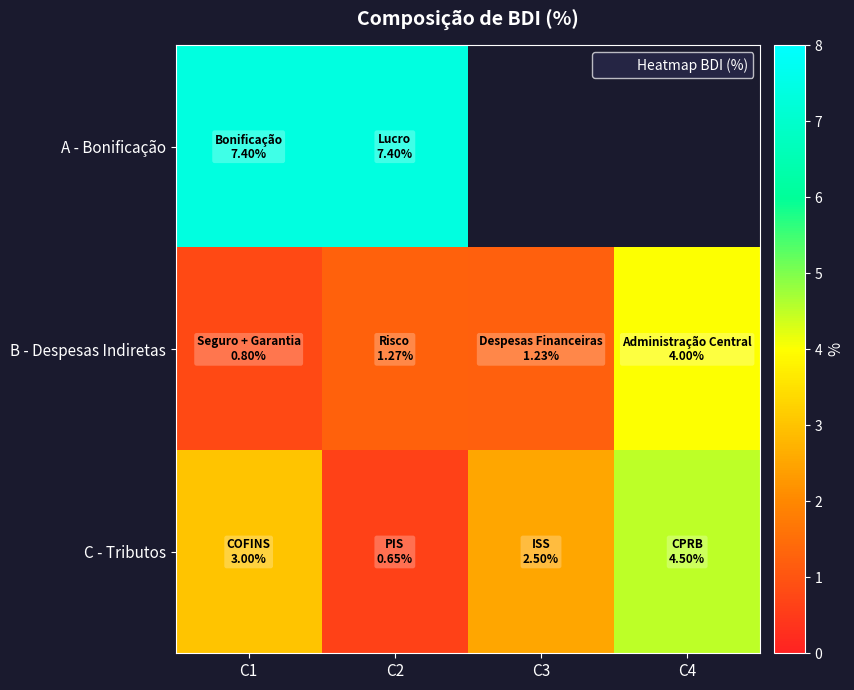

At which label does B - Despesas Indiretas first exceed 1?

C2